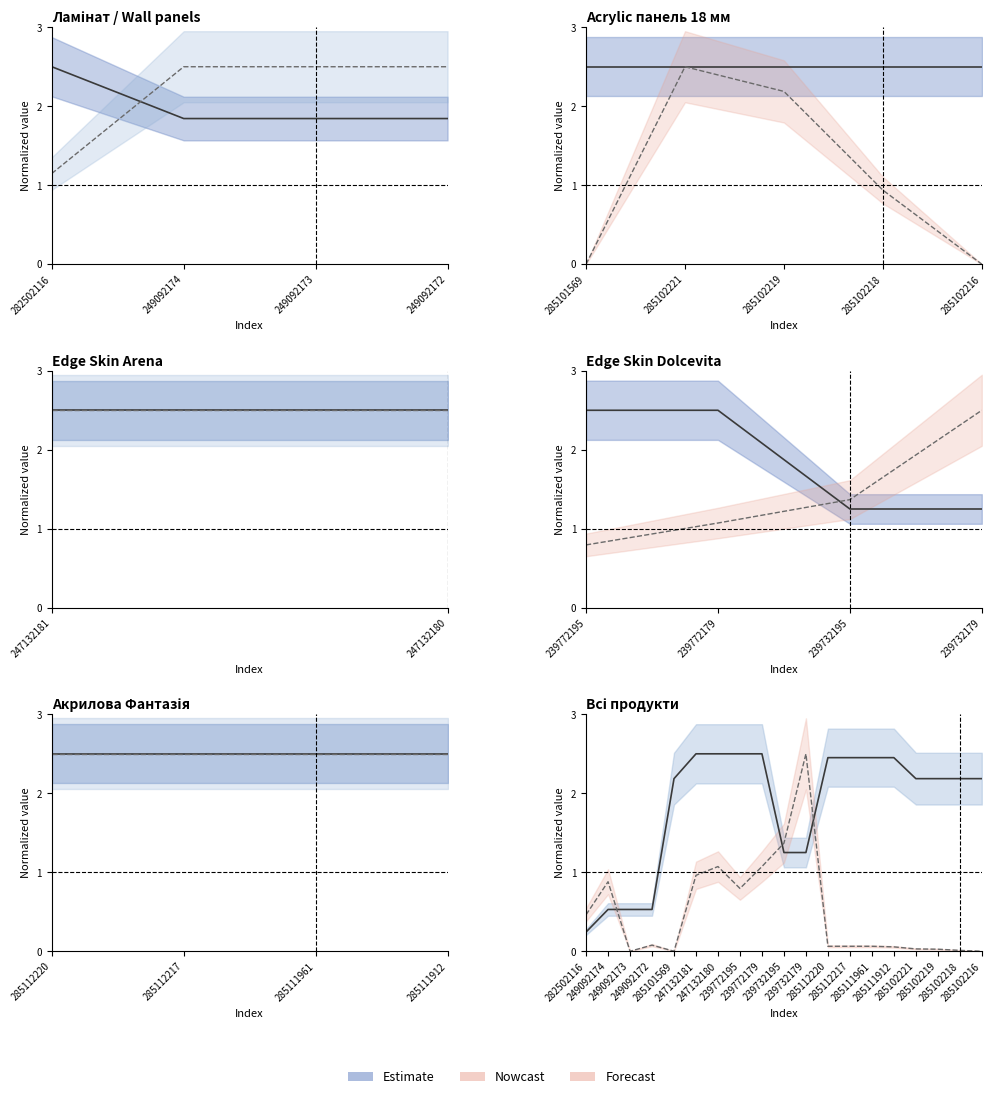

What position from the left is 249092174?

2